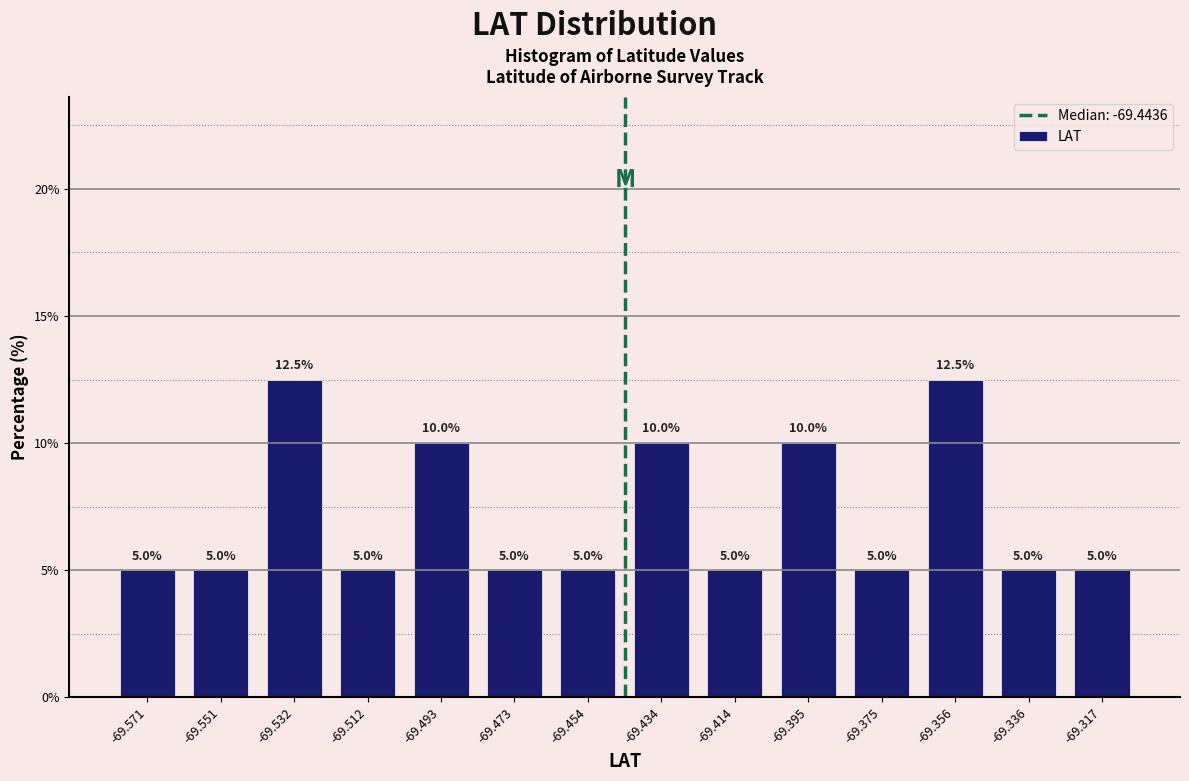

Reading left to right, list every bar in this chart as the range it spans on the x-axis followed by its height. The bar edges are not printed on the chart, so give them approximately, as read against the axis.

-69.580 to -69.560: 5.0
-69.560 to -69.542: 5.0
-69.542 to -69.522: 12.5
-69.522 to -69.502: 5.0
-69.502 to -69.482: 10.0
-69.482 to -69.464: 5.0
-69.464 to -69.444: 5.0
-69.444 to -69.424: 10.0
-69.424 to -69.404: 5.0
-69.404 to -69.386: 10.0
-69.386 to -69.366: 5.0
-69.366 to -69.346: 12.5
-69.346 to -69.326: 5.0
-69.326 to -69.308: 5.0